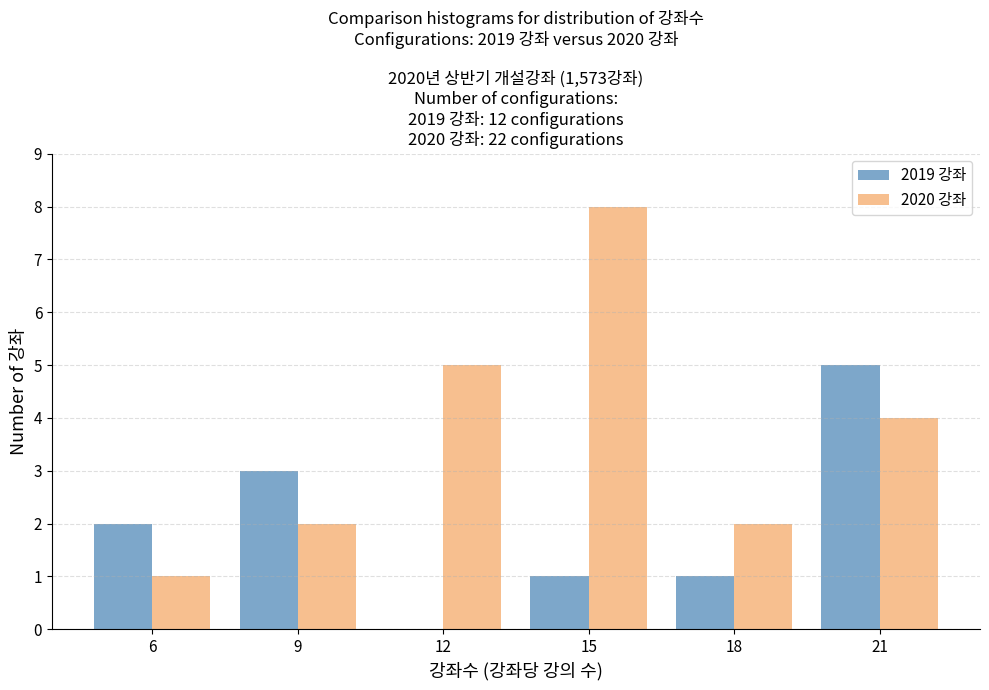

Reading left to right, what are all the values shown in this chart?

2019 강좌: 6=2	9=3	12=0	15=1	18=1	21=5
2020 강좌: 6=1	9=2	12=5	15=8	18=2	21=4